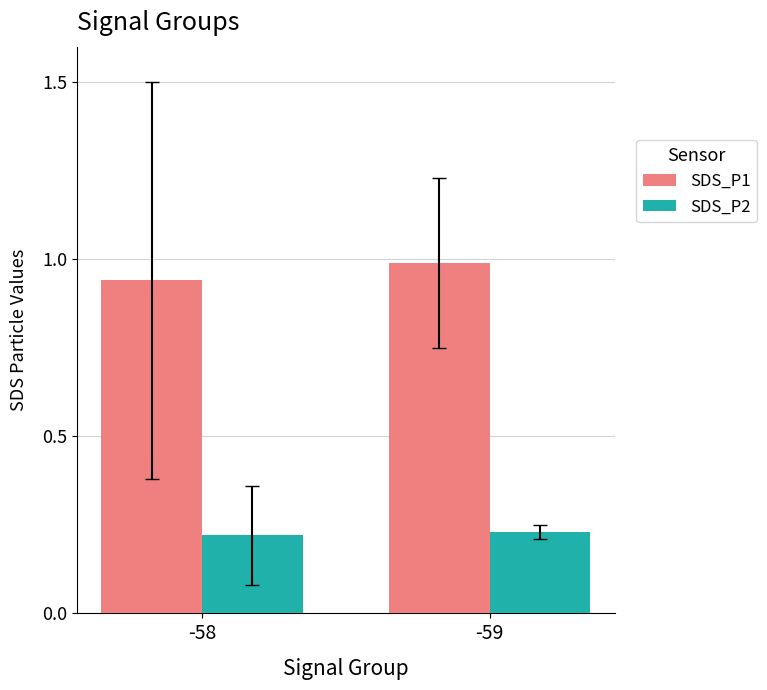

How many SDS_P2 values are between 0 and 1?

2